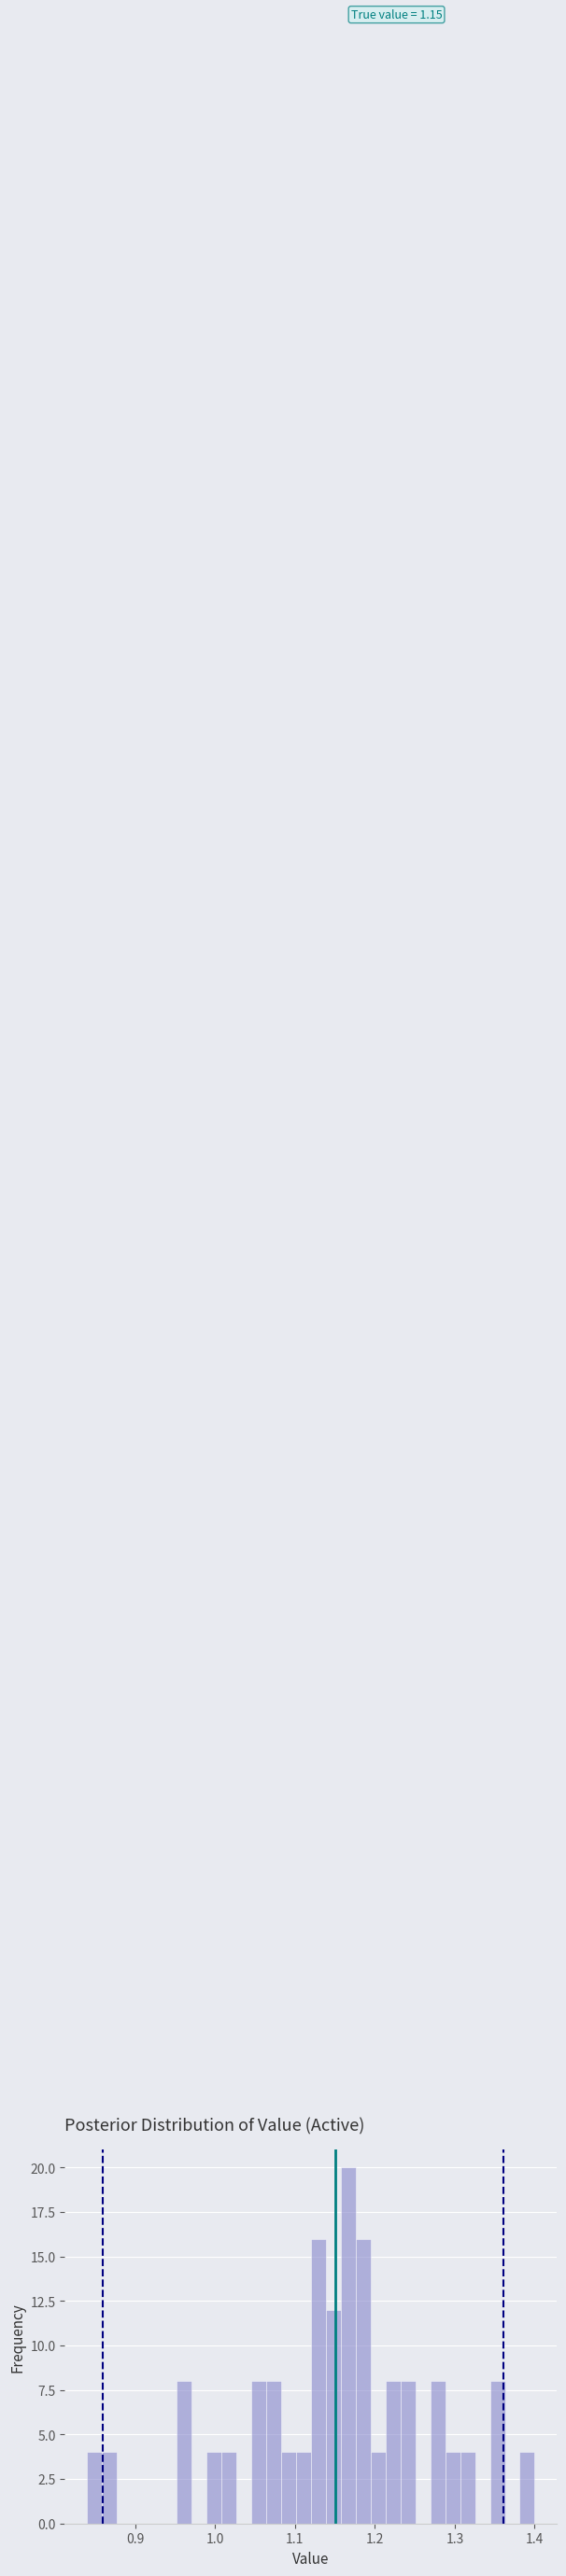

Read against the x-axis, roughly where is the centre of the tallest bar?

1.17